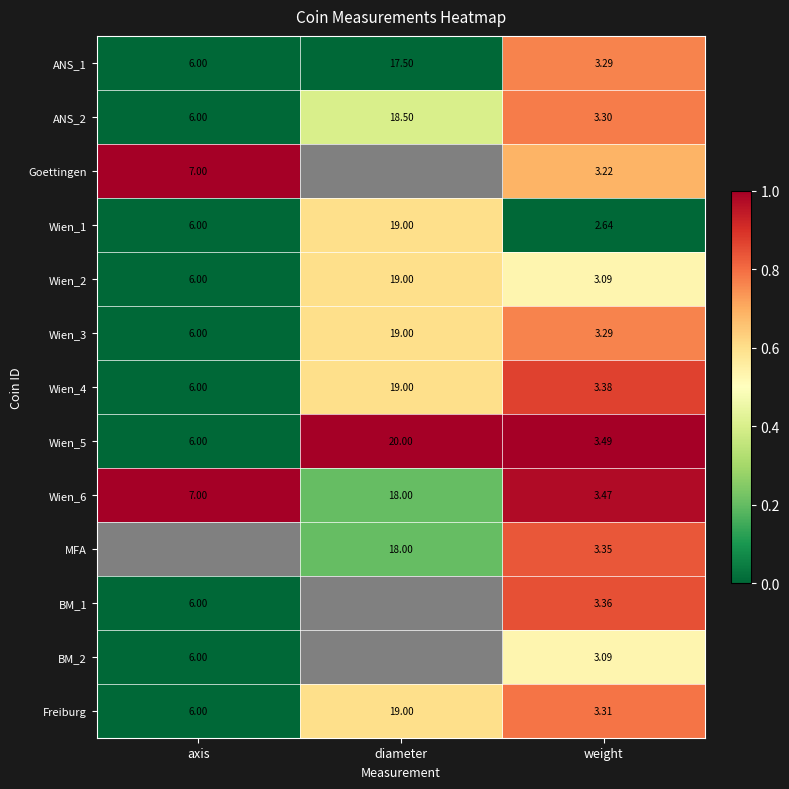

How many data points does each series have?

3